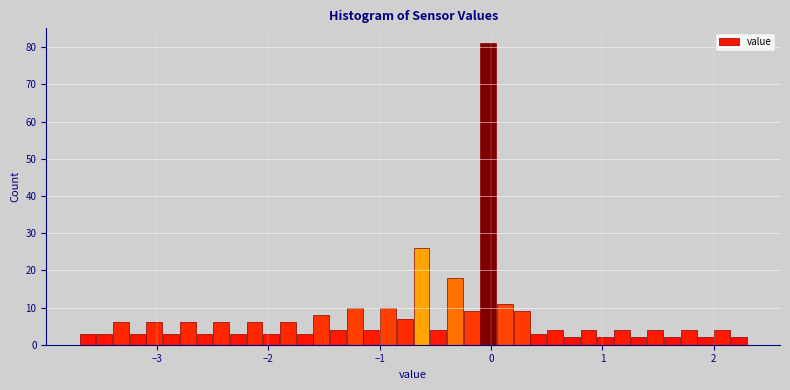

Around what value on the x-axis is the tallest bar? Give the approximate position of its centre, as read against the axis.

0.0